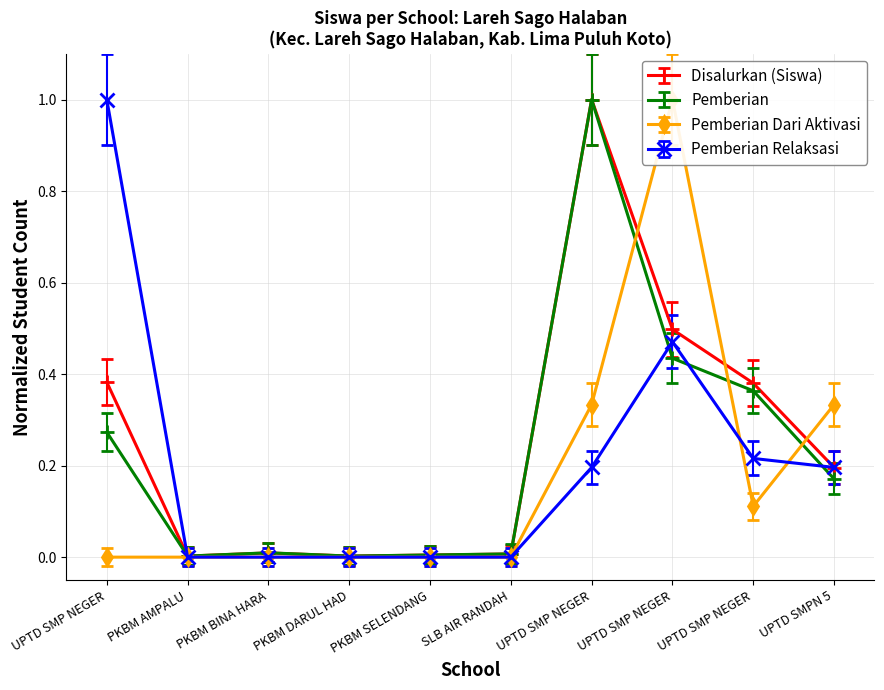

Which has a higher value, UPTD SMP NEGER or UPTD SMP NEGER?

UPTD SMP NEGER